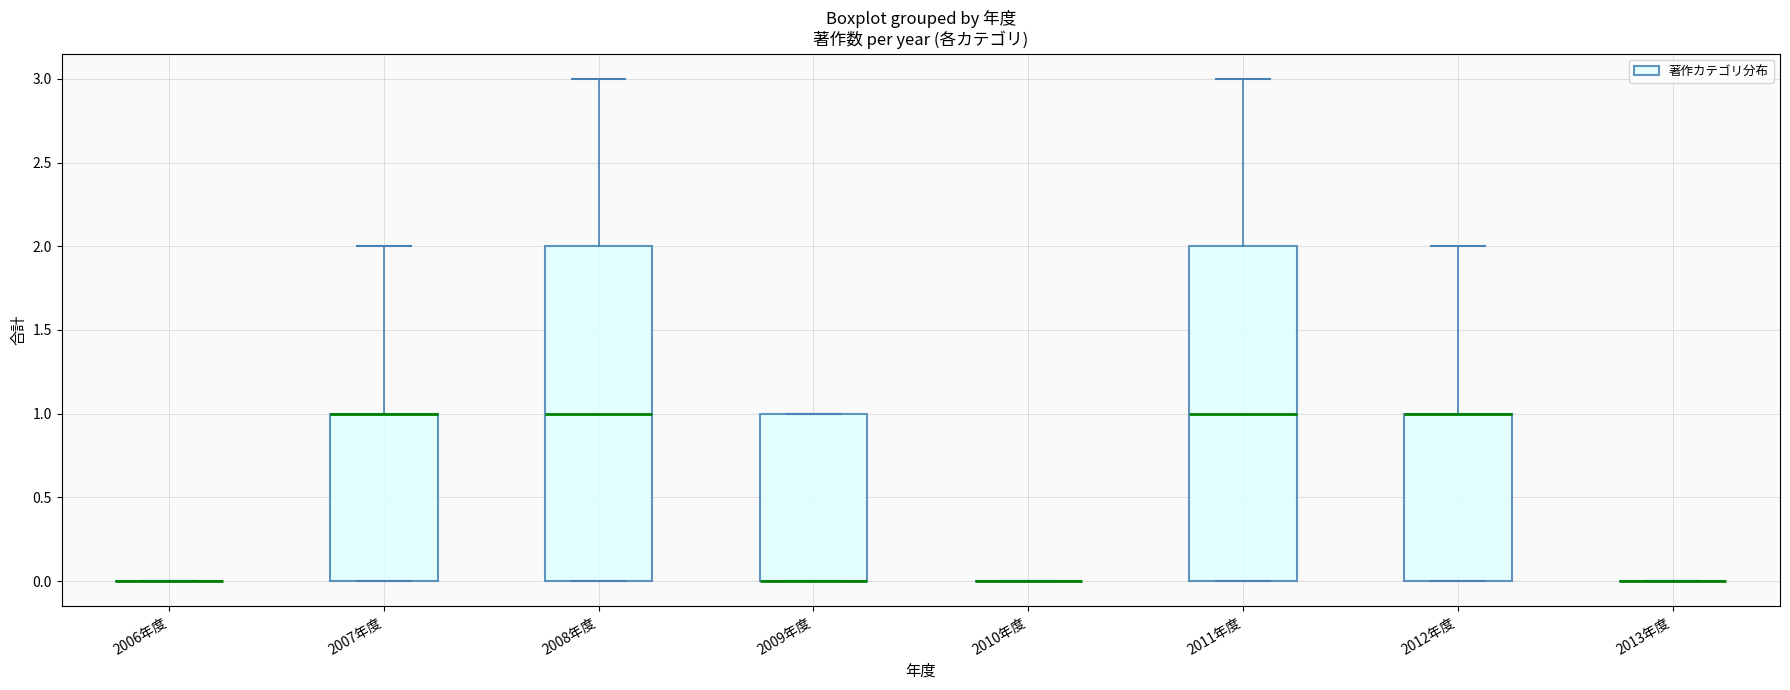

Reading left to right, transcribe this box plot: for each box, give where its median line is, the range the box spans, and where its two whiskers end, as read against the y-axis. The values are not printed on the chart, so give them approximately, as read against the axis.

2006年度: box collapsed to a line at 0, whiskers 0 to 0
2007年度: median 1 (drawn on the box's upper edge), box 0 to 1, whiskers 0 to 2
2008年度: median 1, box 0 to 2, whiskers 0 to 3
2009年度: median 0 (drawn on the box's lower edge), box 0 to 1, whiskers 0 to 1
2010年度: box collapsed to a line at 0, whiskers 0 to 0
2011年度: median 1, box 0 to 2, whiskers 0 to 3
2012年度: median 1 (drawn on the box's upper edge), box 0 to 1, whiskers 0 to 2
2013年度: box collapsed to a line at 0, whiskers 0 to 0